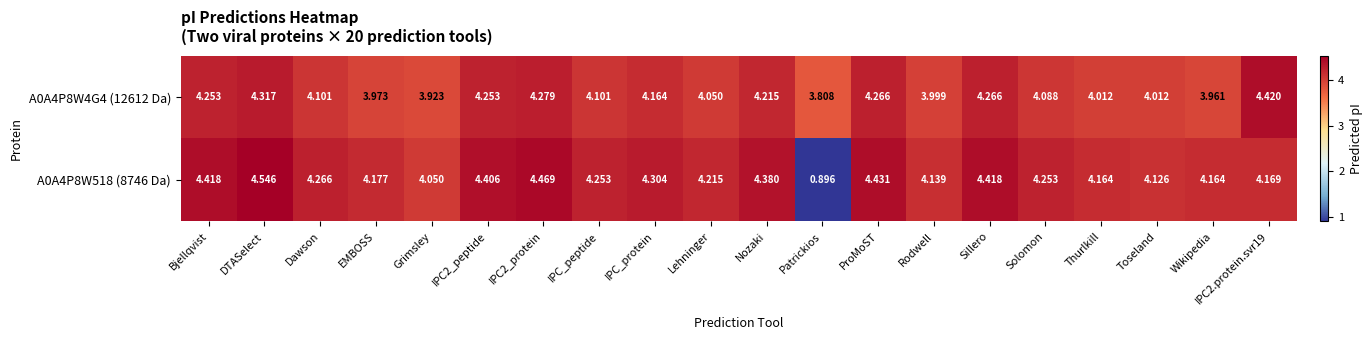

Where is A0A4P8W518 (8746 Da) nearest to the value 2?

Patrickios